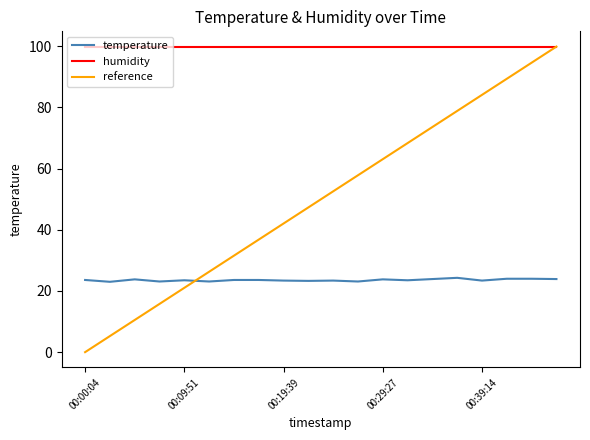

True or false: humidity and temperature cross at least once.

False